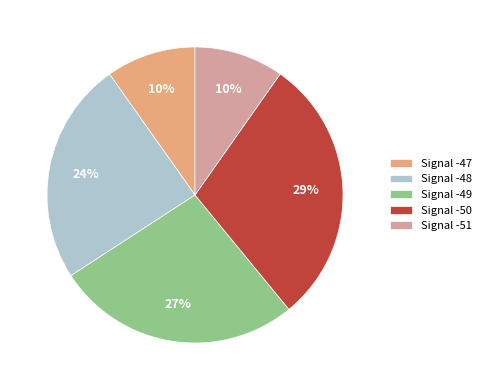

How many slices are in this pie chart?

5